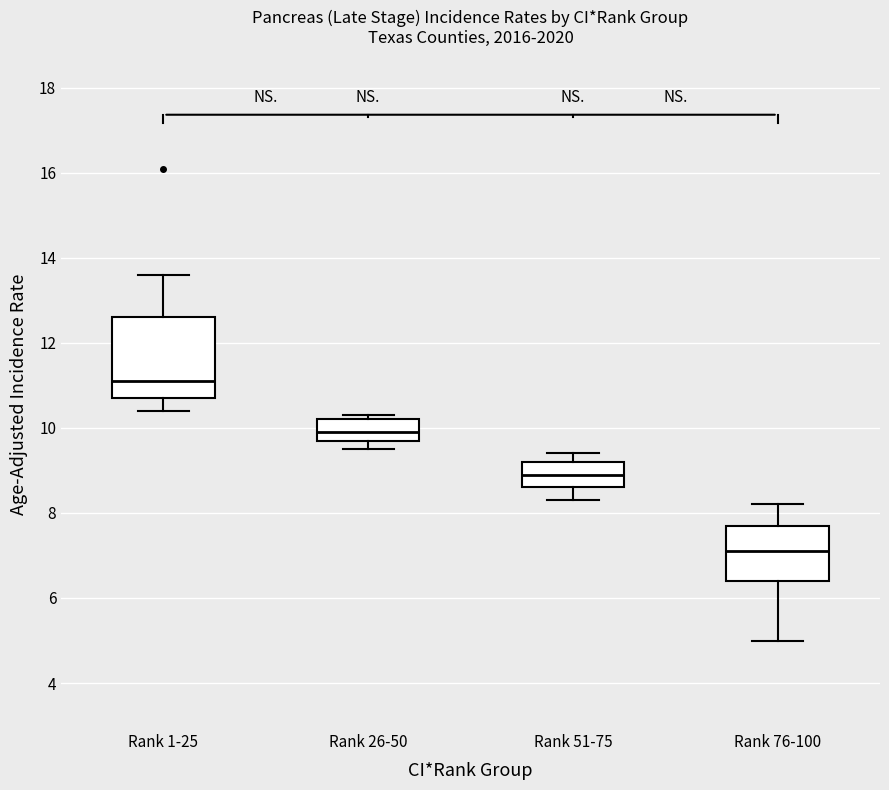

Which box's median line is the lowest?

Rank 76-100